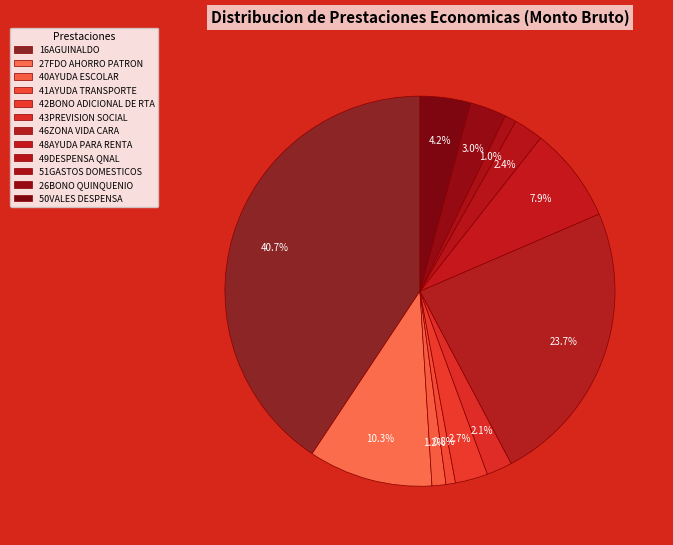

Combined, do 48AYUDA PARA RENTA and 43PREVISION SOCIAL account for over 50%?

No